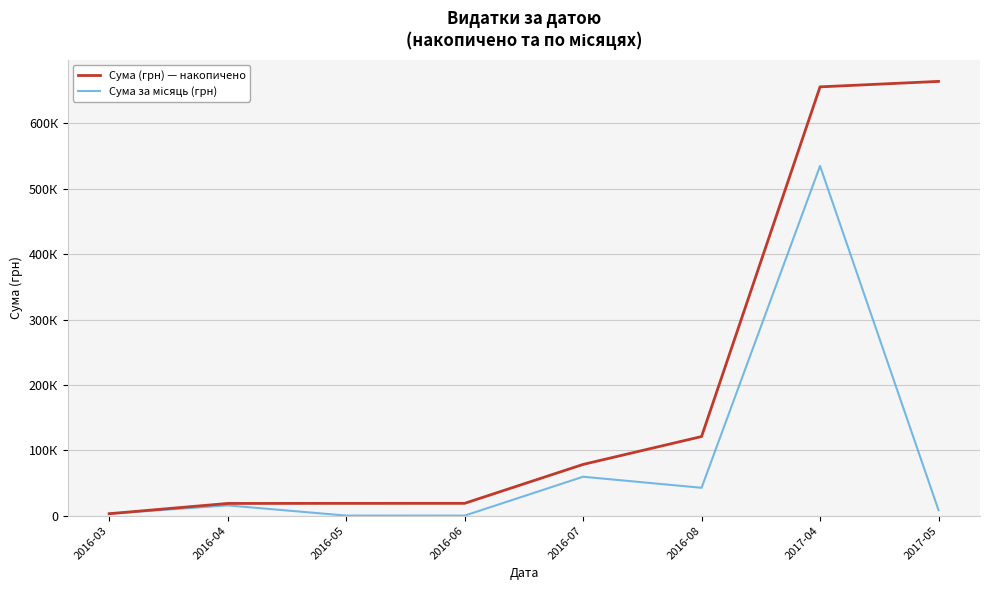

Is this an area chart (filled region under the line)?

No